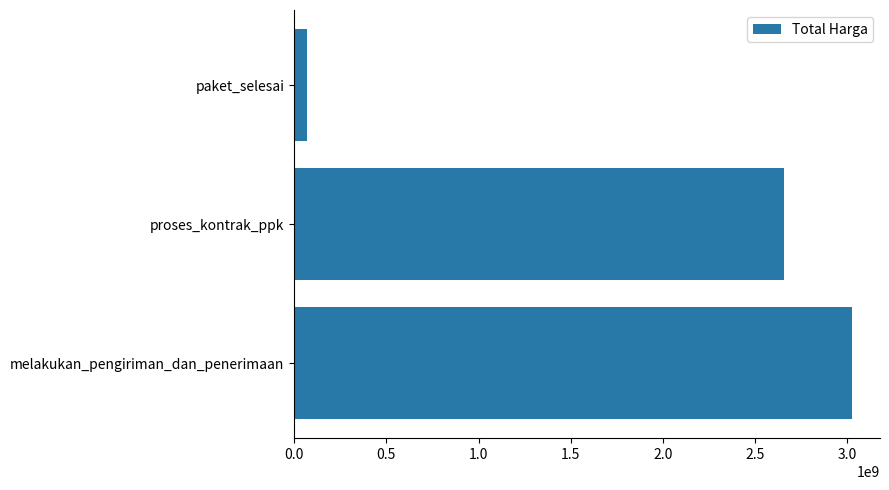

Rank the categories by value from lowest to highest.

paket_selesai, proses_kontrak_ppk, melakukan_pengiriman_dan_penerimaan